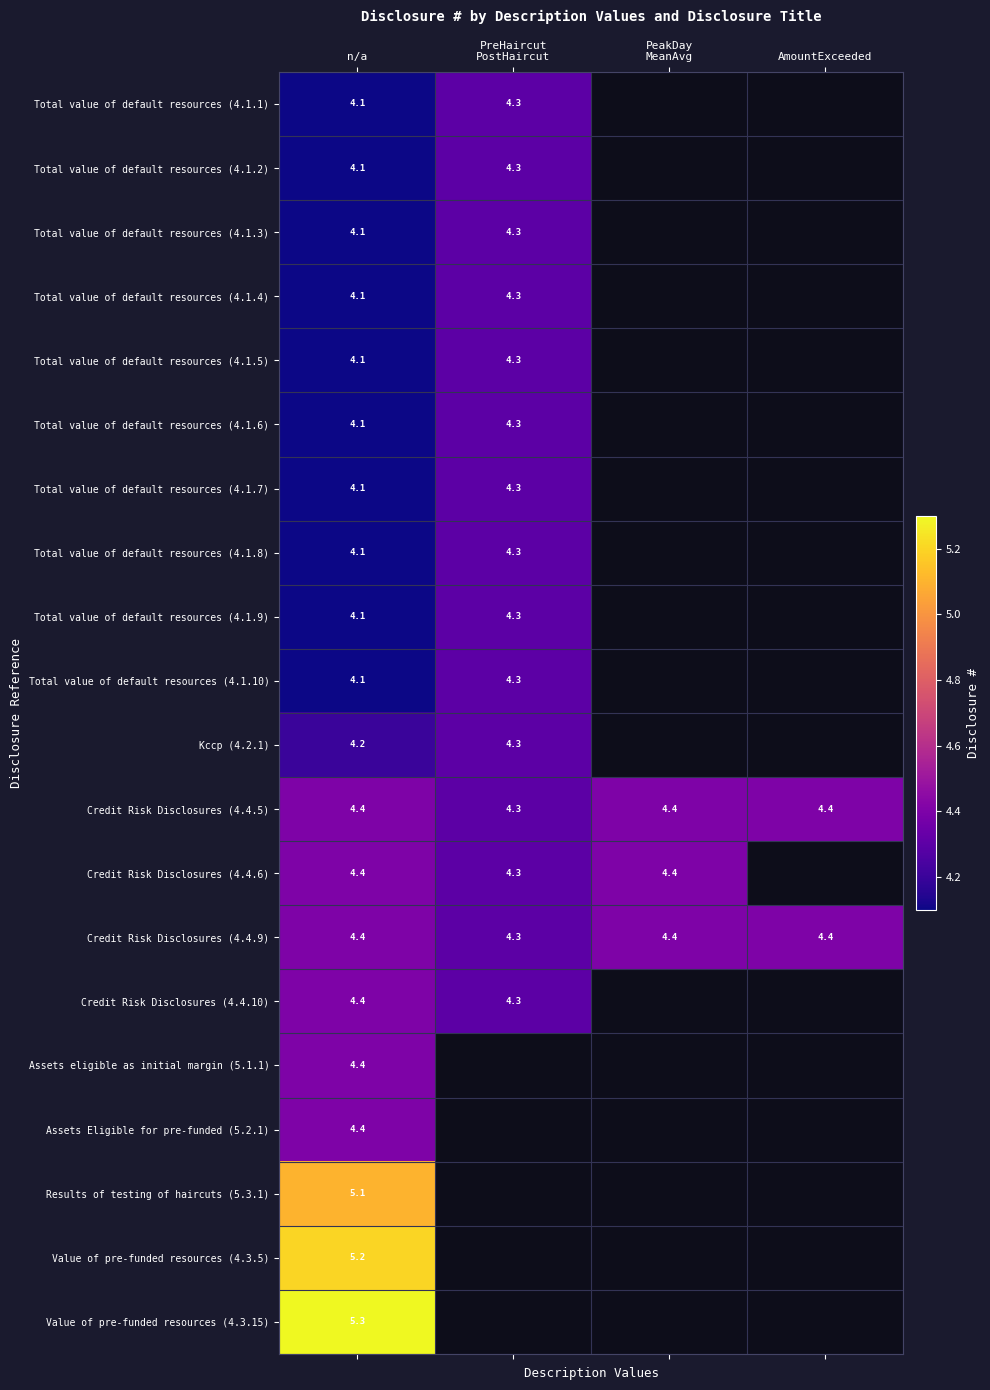

True or false: Total value of default resources (4.1.7) has a value of 4.1 at n/a.

True